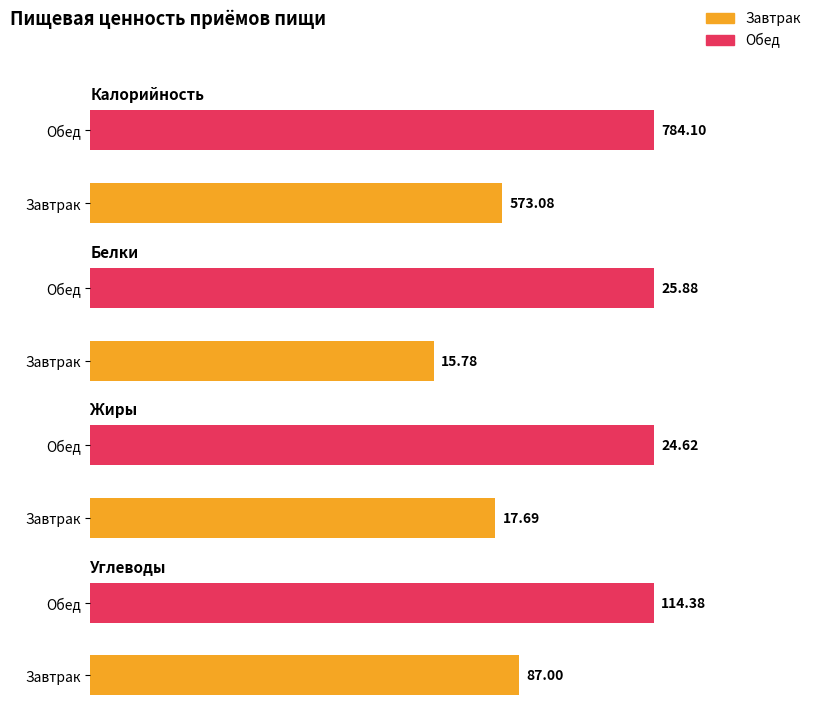

What is the greatest value displayed?

784.1